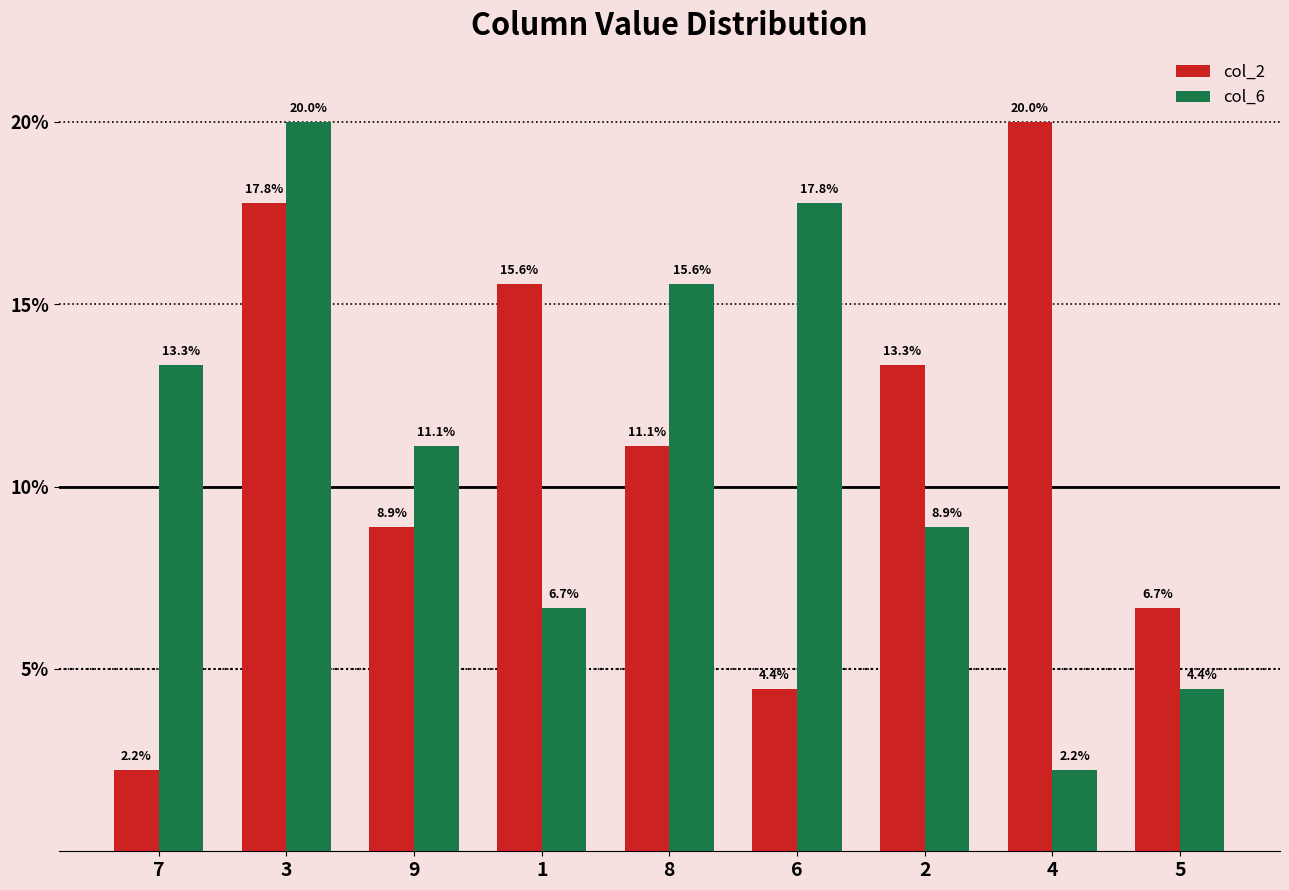

Reading left to right, extract all data points from this chart.

col_2: 2.2	17.8	8.9	15.6	11.1	4.4	13.3	20.0	6.7
col_6: 13.3	20.0	11.1	6.7	15.6	17.8	8.9	2.2	4.4